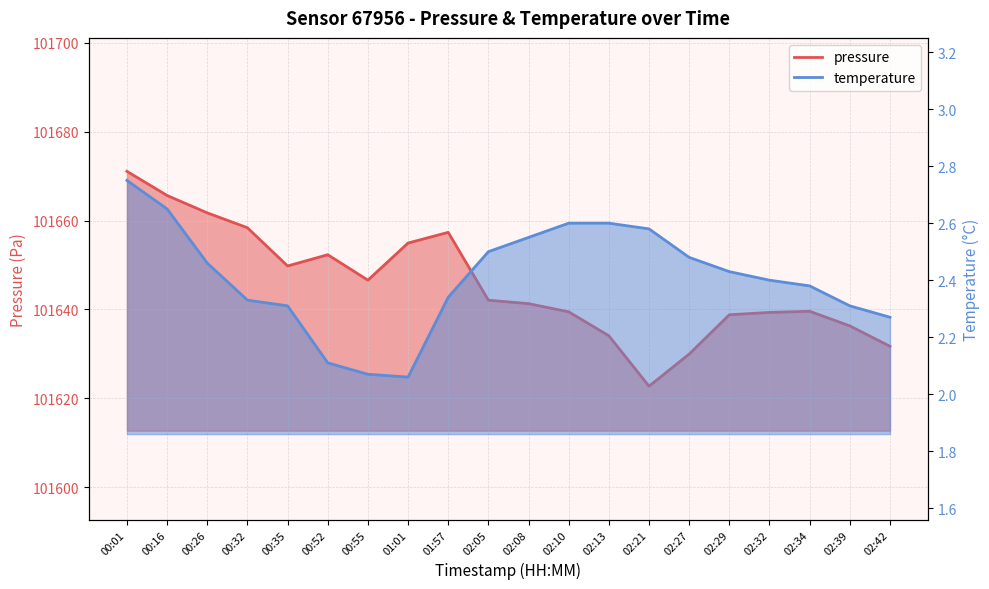

True or false: pressure has a value of 101634.1 at 02:13.

True